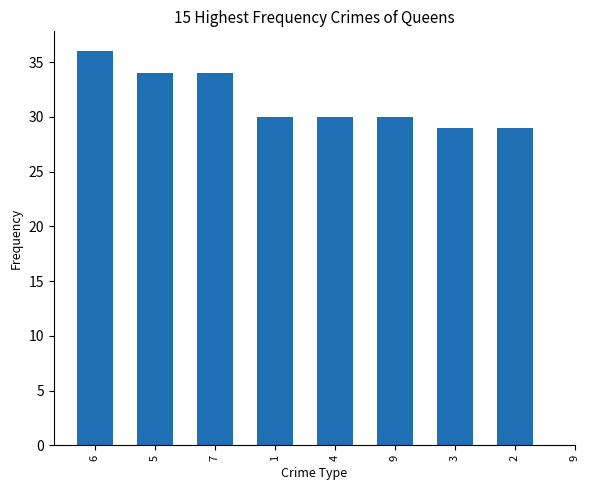

Rank the categories by value from highest to lowest.

6, 5, 7, 1, 4, 9, 3, 2, 9